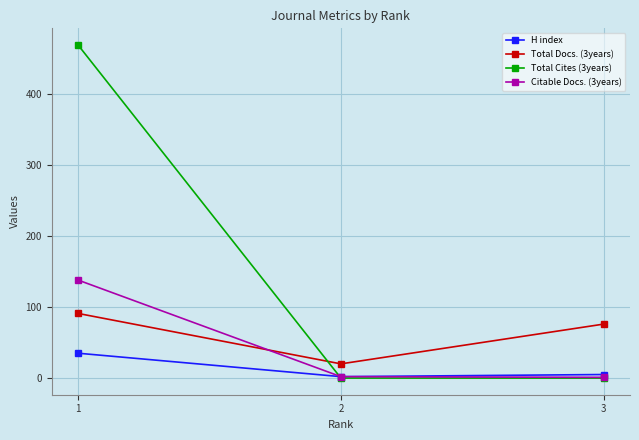

What is the total value across all series at 2?

24